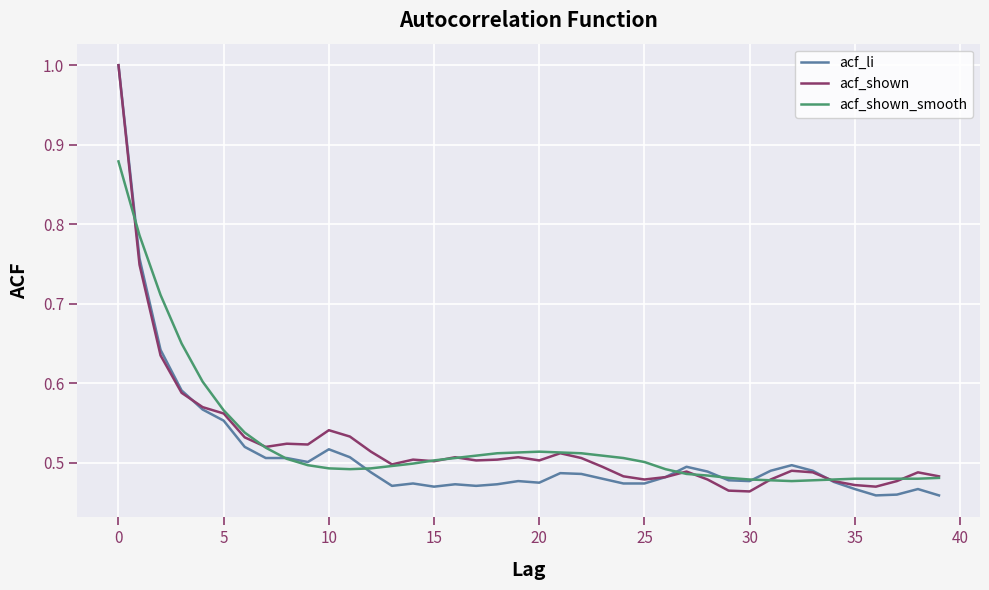

What is the maximum value shown in the chart?

1.0